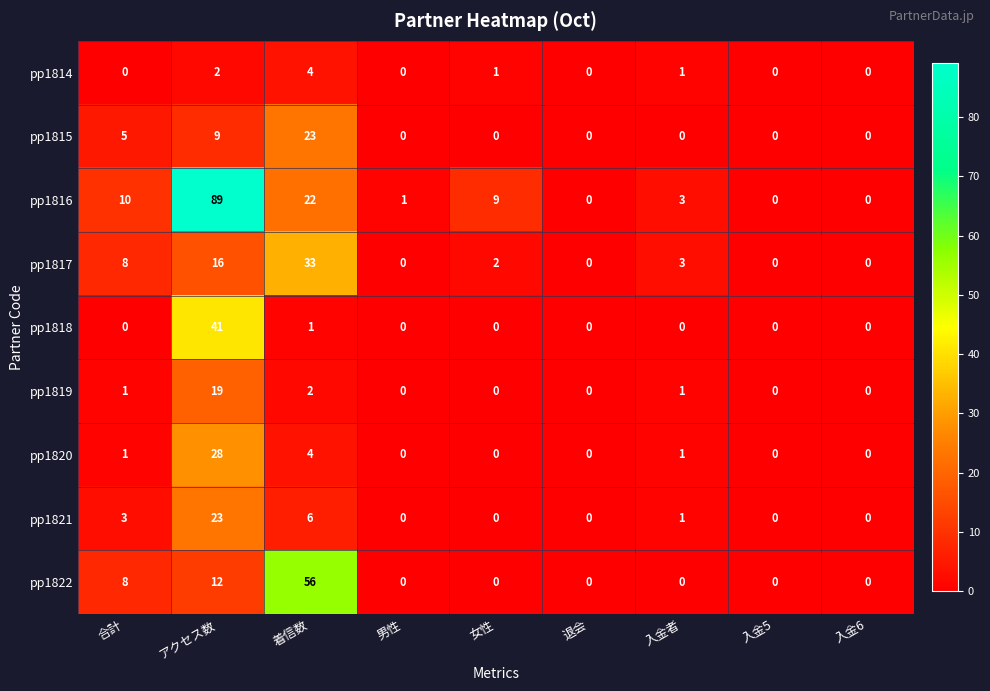

At how many categories does at least one series exceed 33?

2